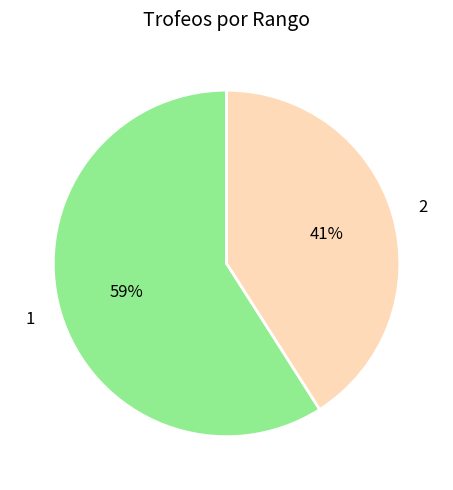

Do 2 and 1 together represent more than half of the pie?

Yes